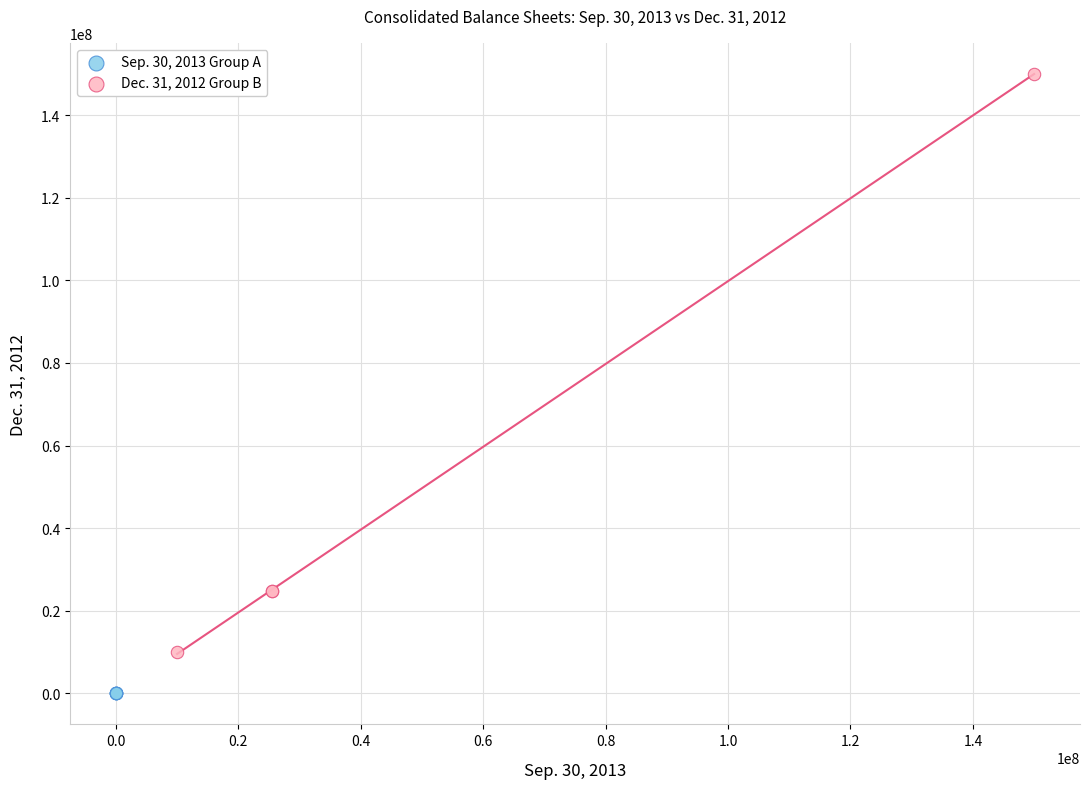

Which series reaches the minimum Y coordinate?

Sep. 30, 2013 Group A